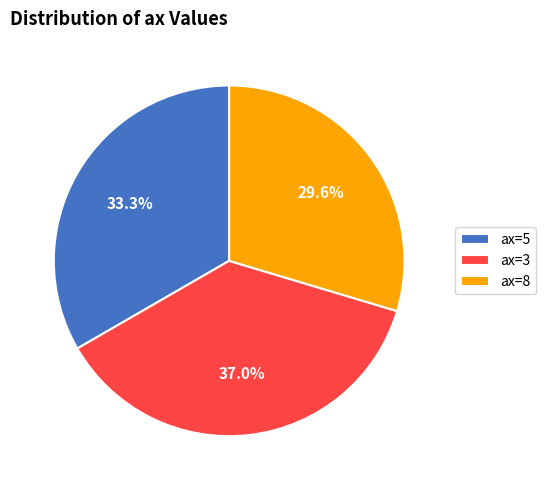

Is it true that ax=5 is 33% of the pie?

True